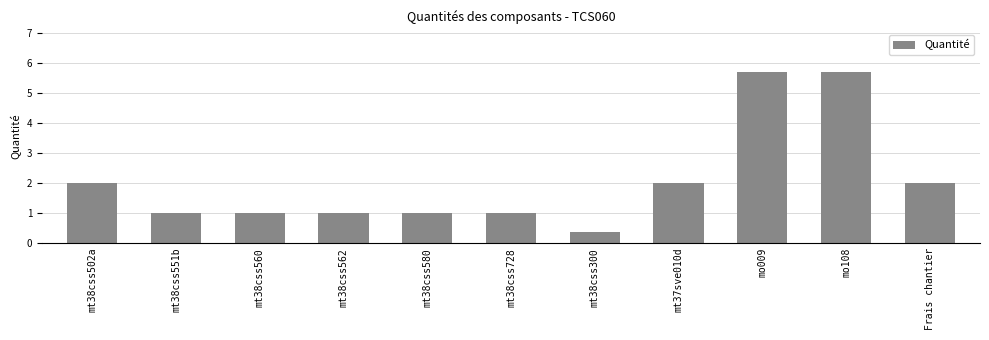

At which label does the data first exceed 1?

mt38css502a